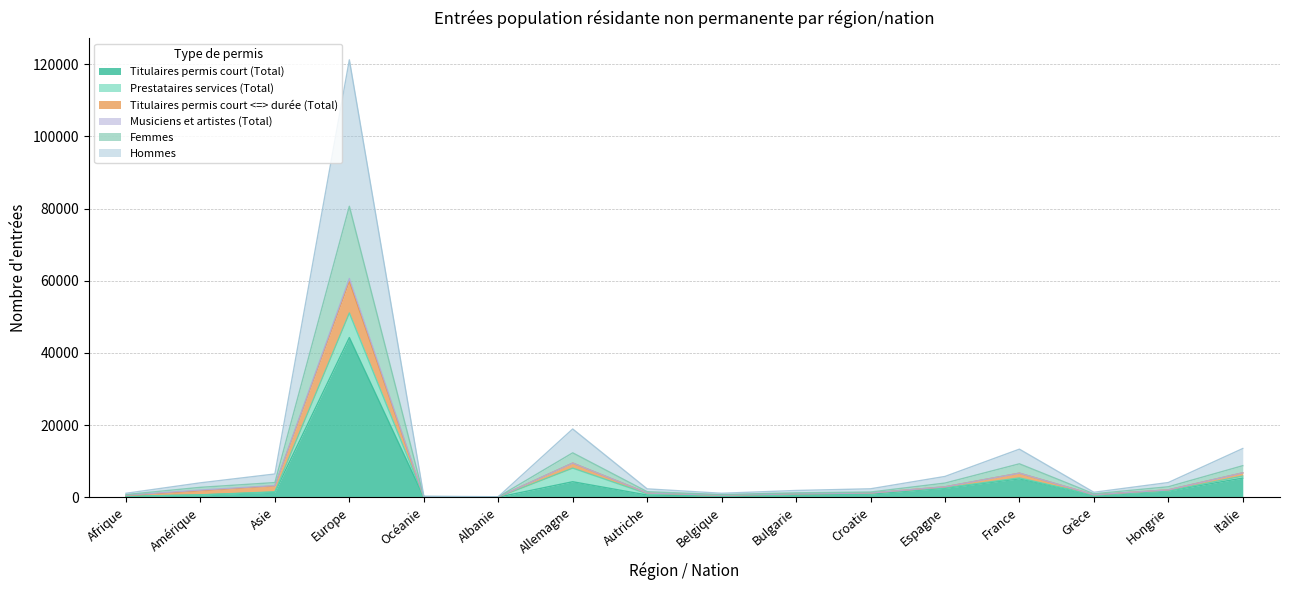

What is the maximum value for Titulaires permis court (Total)?

44243